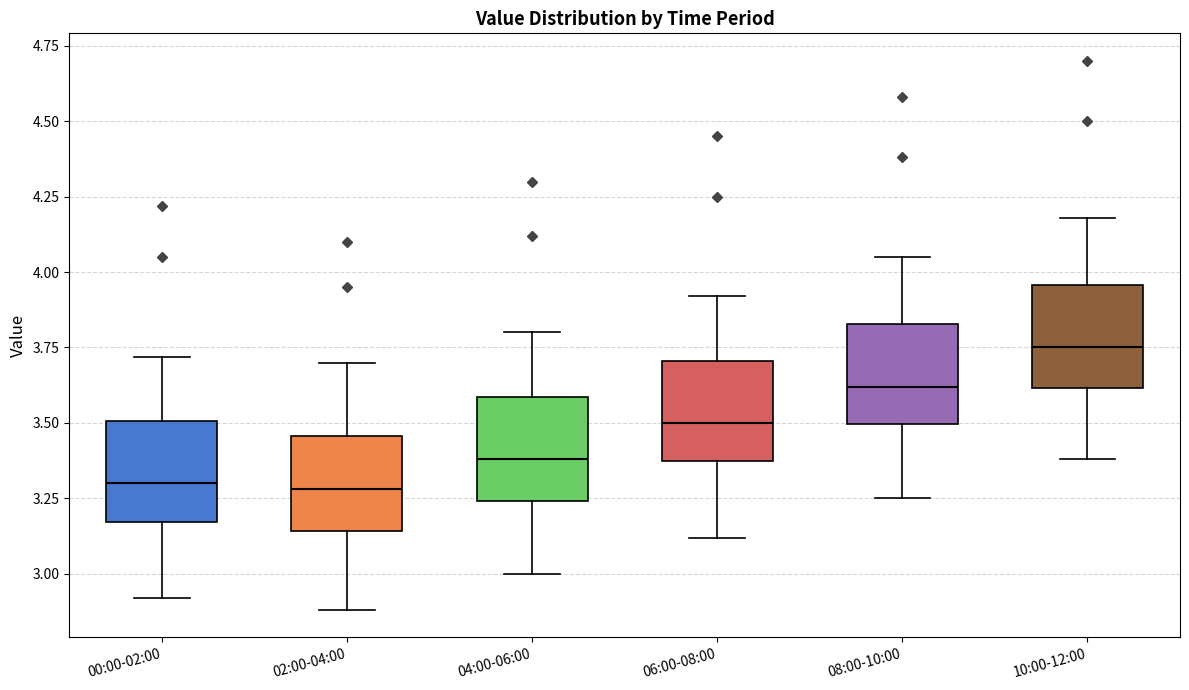

Reading left to right, read every box against the y-axis: the position of its median line, the range the box covers, and the ends of its whiskers. The values are not printed on the chart, so give them approximately, as read against the axis.

00:00-02:00: median 3.30, box 3.15 to 3.50, whiskers 2.90 to 3.70
02:00-04:00: median 3.30, box 3.15 to 3.45, whiskers 2.90 to 3.70
04:00-06:00: median 3.40, box 3.25 to 3.60, whiskers 3.00 to 3.80
06:00-08:00: median 3.50, box 3.35 to 3.70, whiskers 3.10 to 3.90
08:00-10:00: median 3.60, box 3.50 to 3.85, whiskers 3.25 to 4.05
10:00-12:00: median 3.75, box 3.60 to 3.95, whiskers 3.40 to 4.20